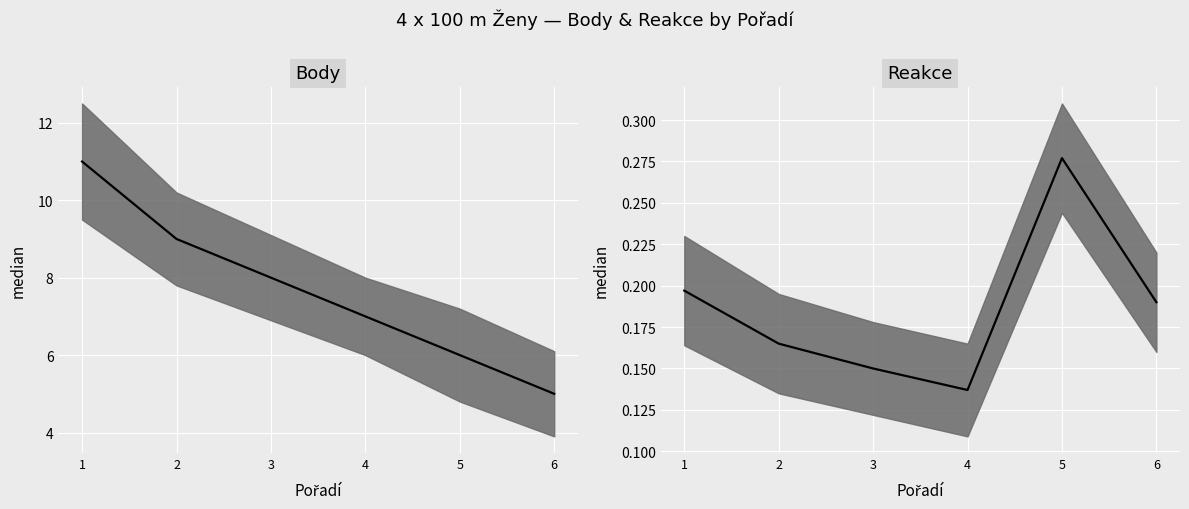

What is the difference between the second highest and minimum values in the Reakce series?

0.1